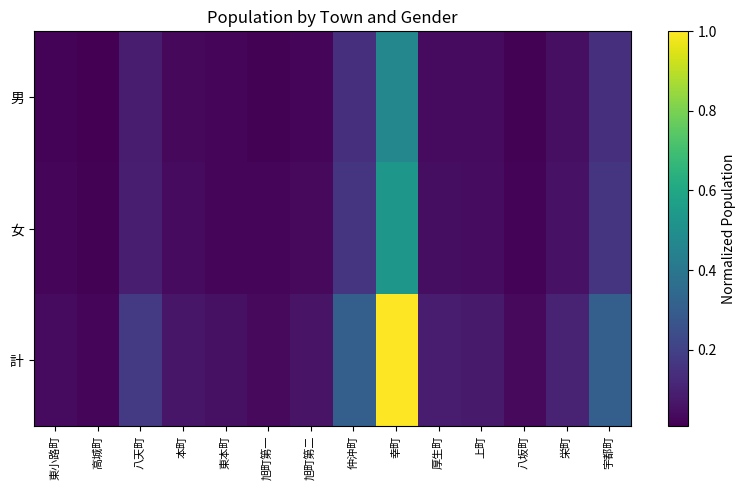

How many data points does each series have?

14